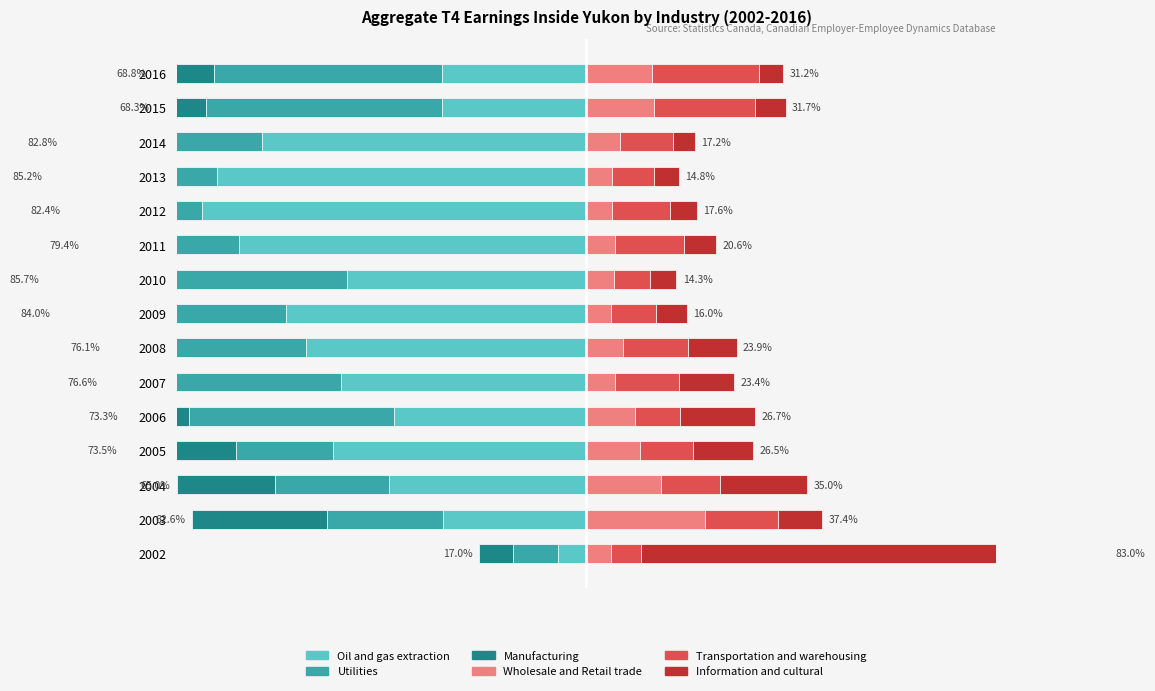

How many data points in Oil and gas extraction are above -38?

6